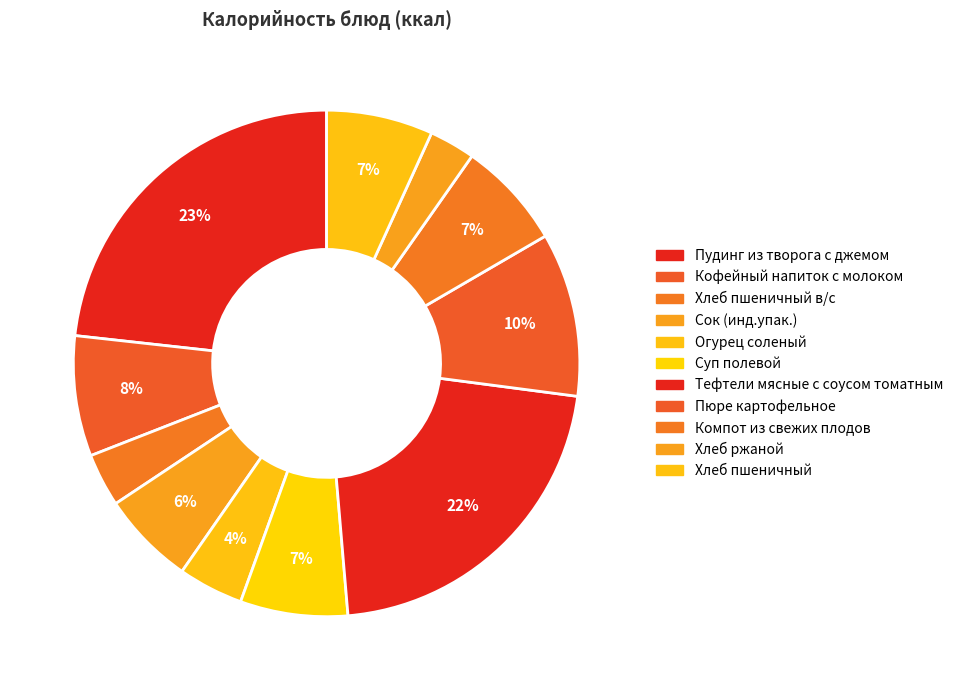

Which category has the biggest portion of the pie?

Пудинг из творога с джемом